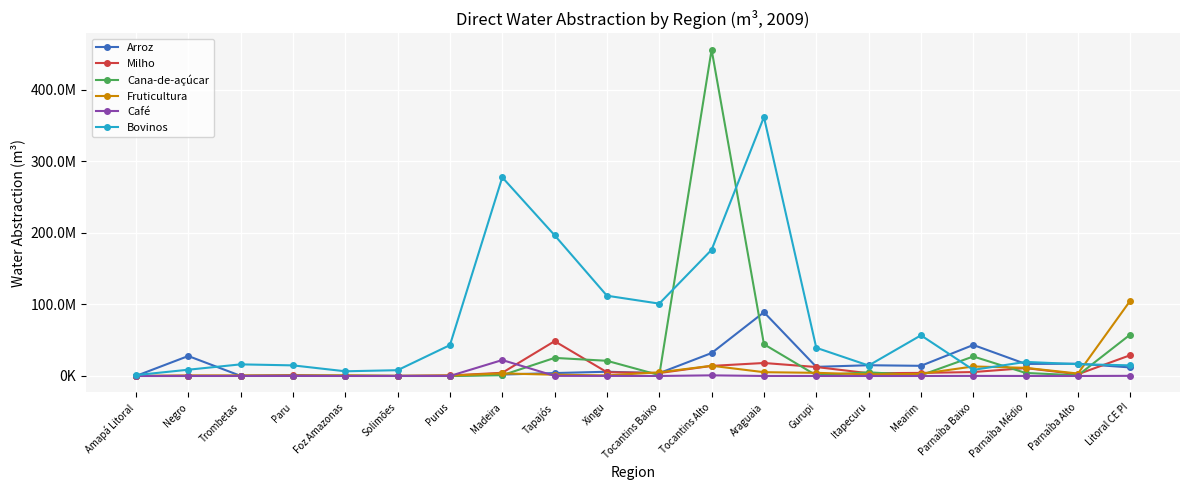

Which series has the largest range (max minus min)?

Cana-de-açúcar